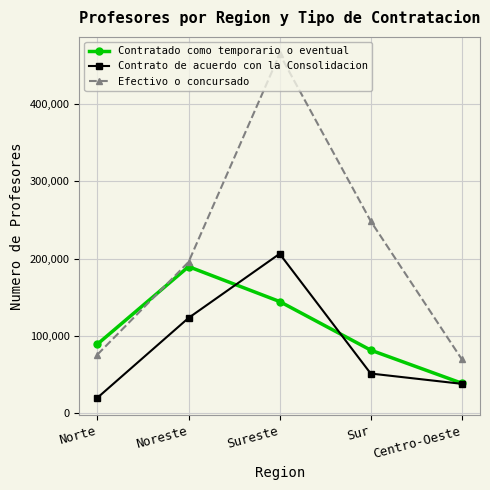

Rank the series by their maximum value, from highest to lowest.

Efectivo o concursado, Contrato de acuerdo con la Consolidacion, Contratado como temporario o eventual